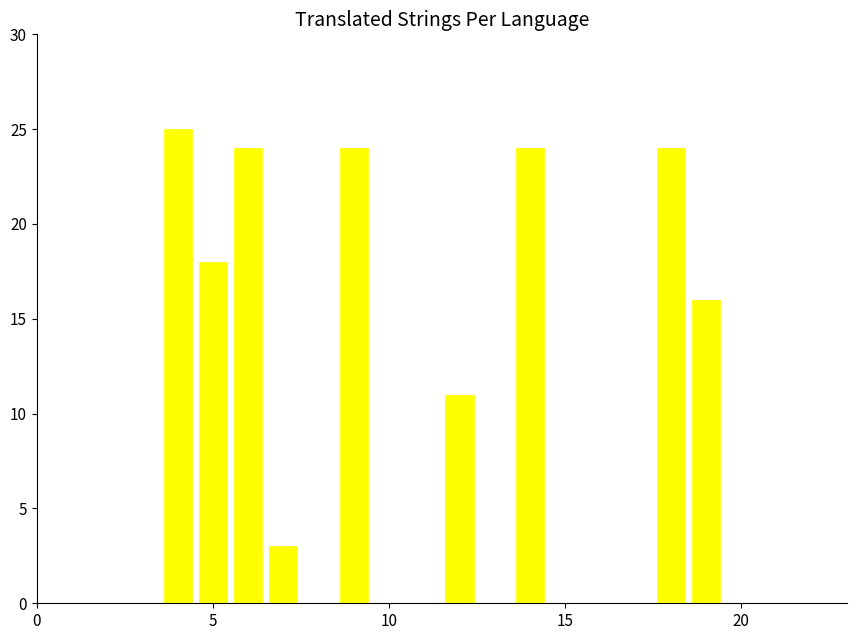

Are the bars horizontal?

No